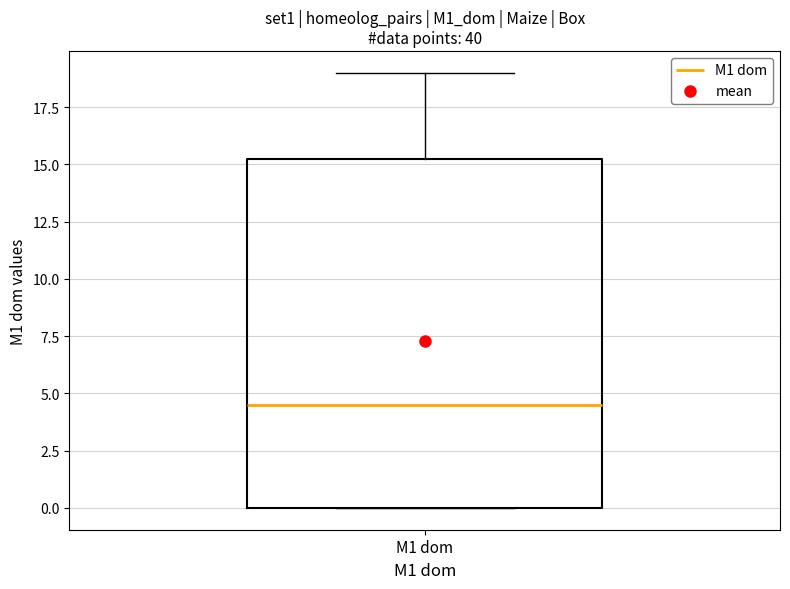

Where is the lower edge of the box for M1 dom on the y-axis? The values are not printed on the chart, so give them approximately, as read against the axis.

0.0